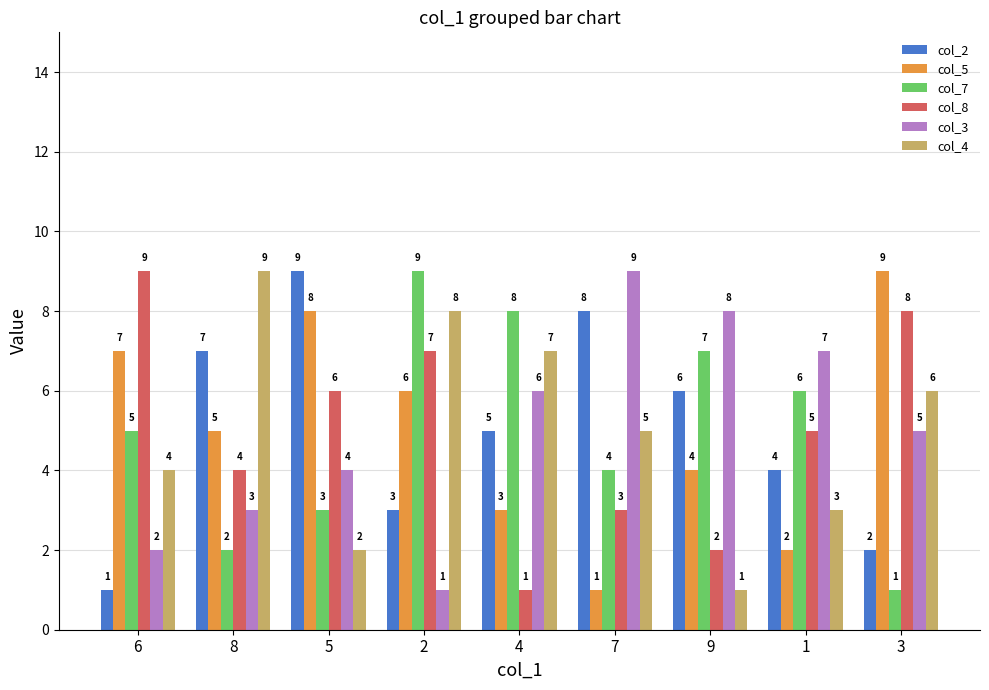

What is the sum of the col_4 values at 9 and 5?

3